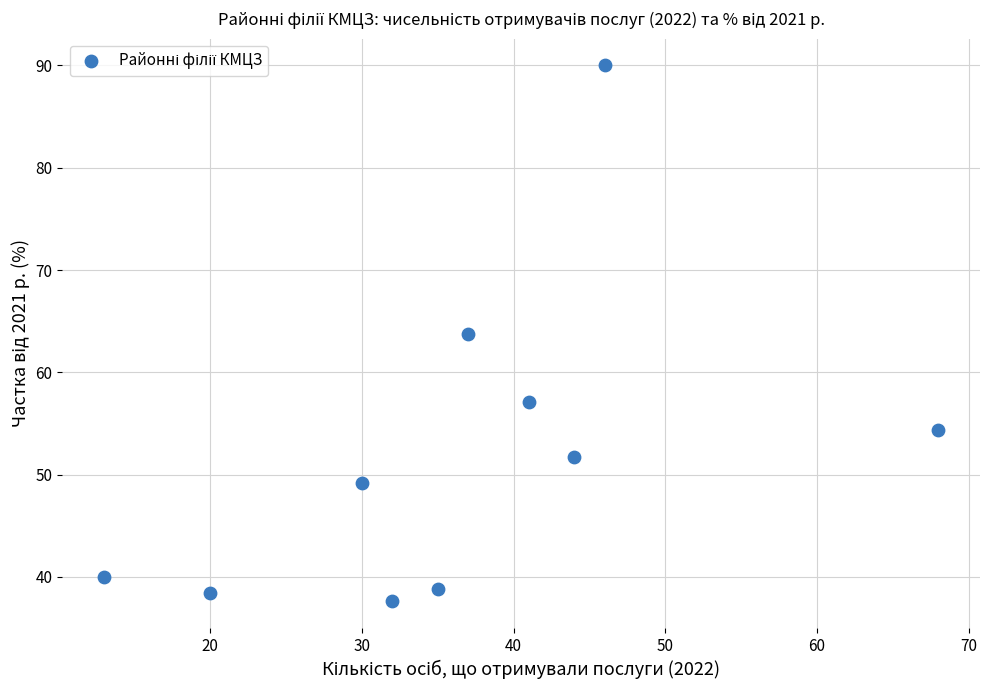

What is the range of Y values (max minus min)?

52.4